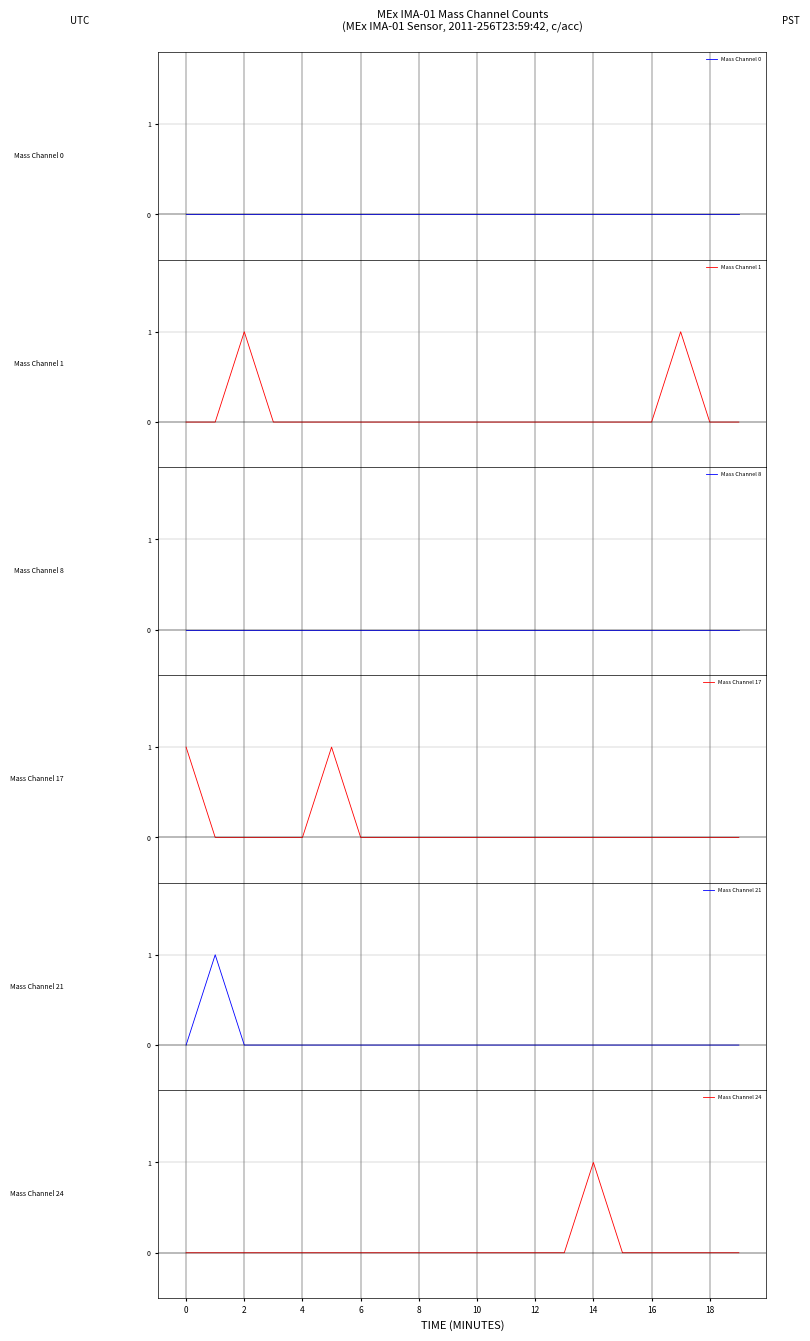

The Mass Channel 24 series shows 0 at 2. True or false?

True